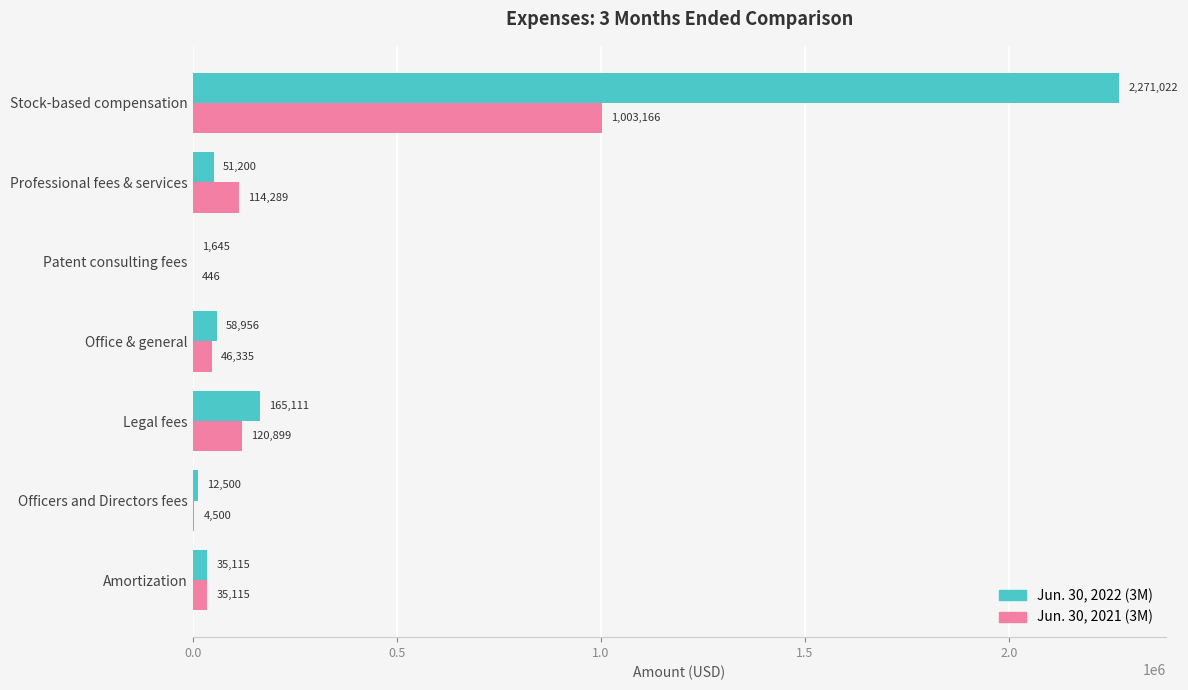

Which series has the largest total across all categories?

Jun. 30, 2022 (3M)